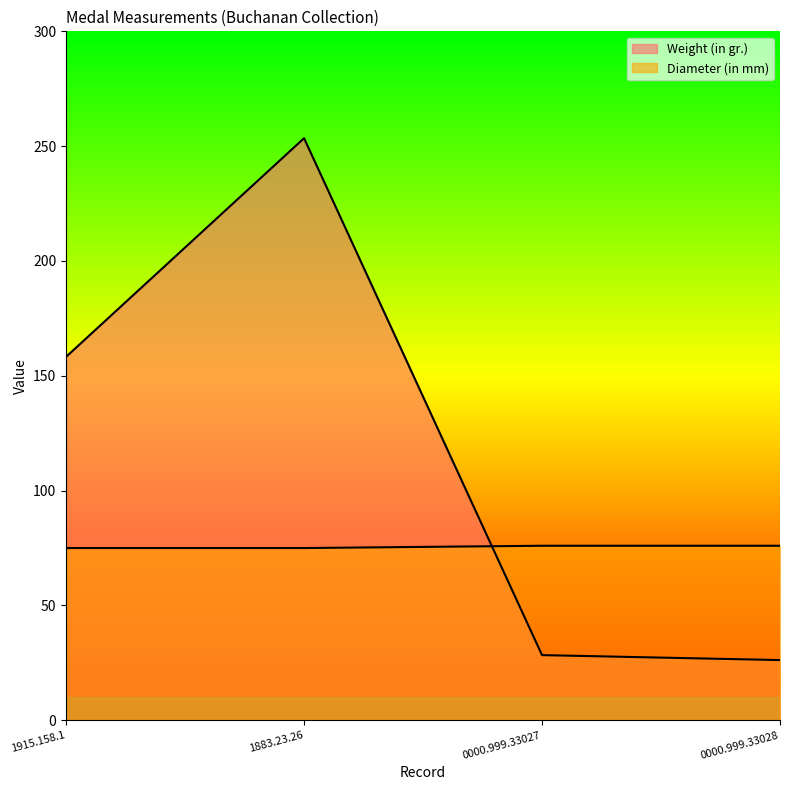

Which category has the highest value across all series?

1883.23.26